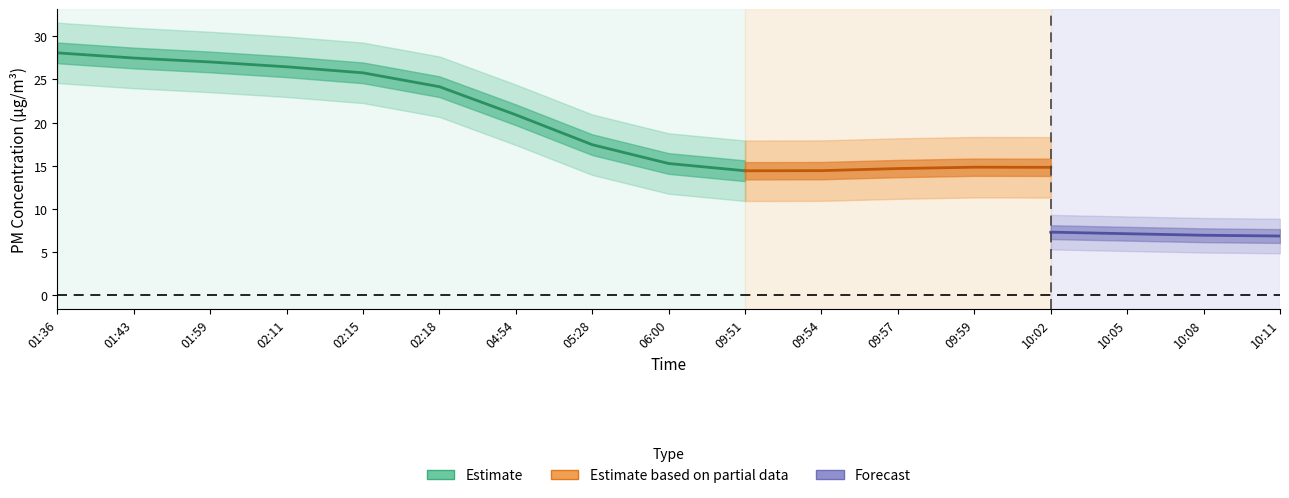

Is this an area chart (filled region under the line)?

No